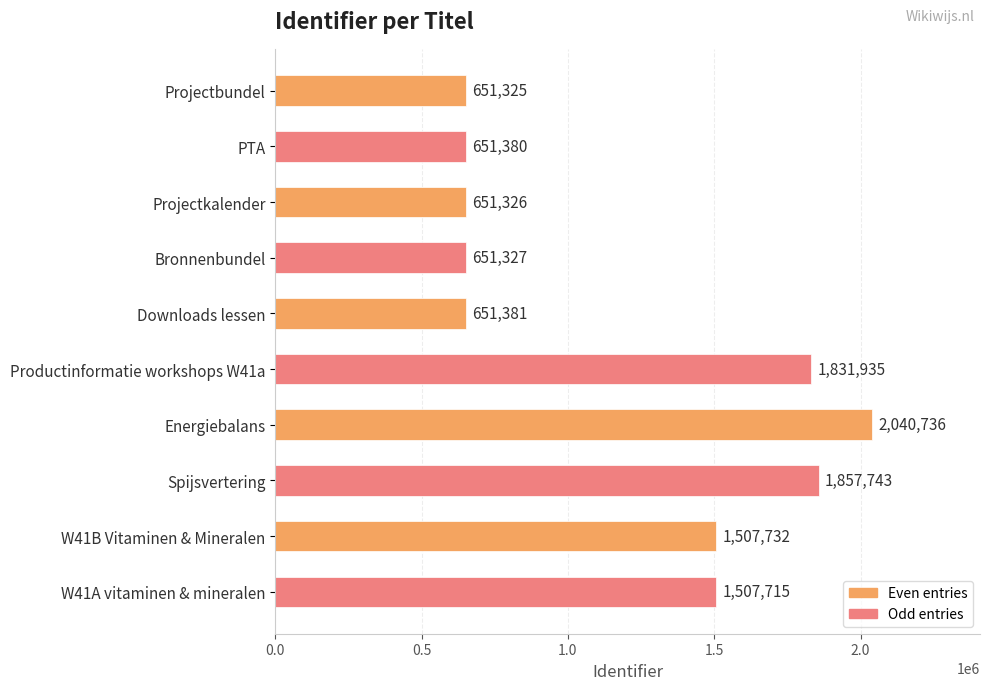

True or false: the data shows 332173 at Projectkalender.

False